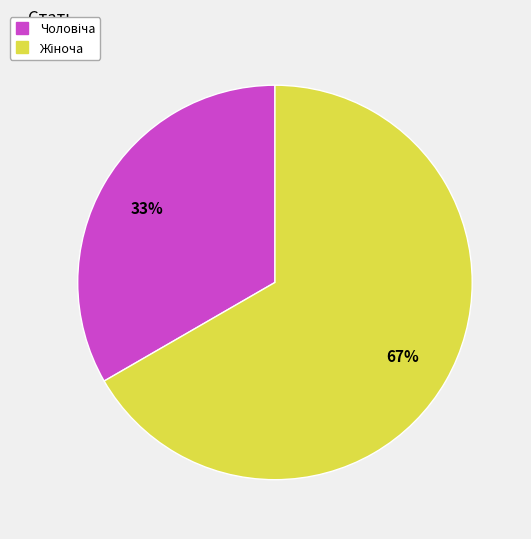

To the nearest percent, what is the average slice percentage?

50%